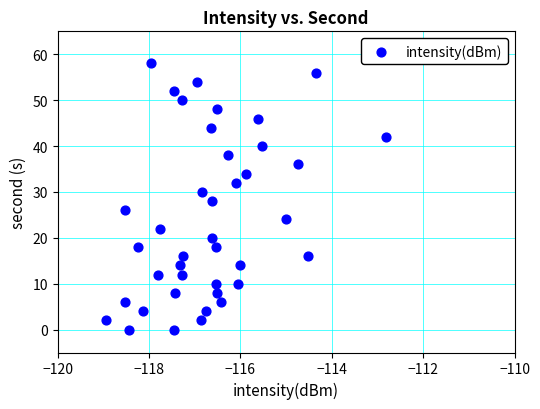

What is the range of Y values (max minus min)?

58